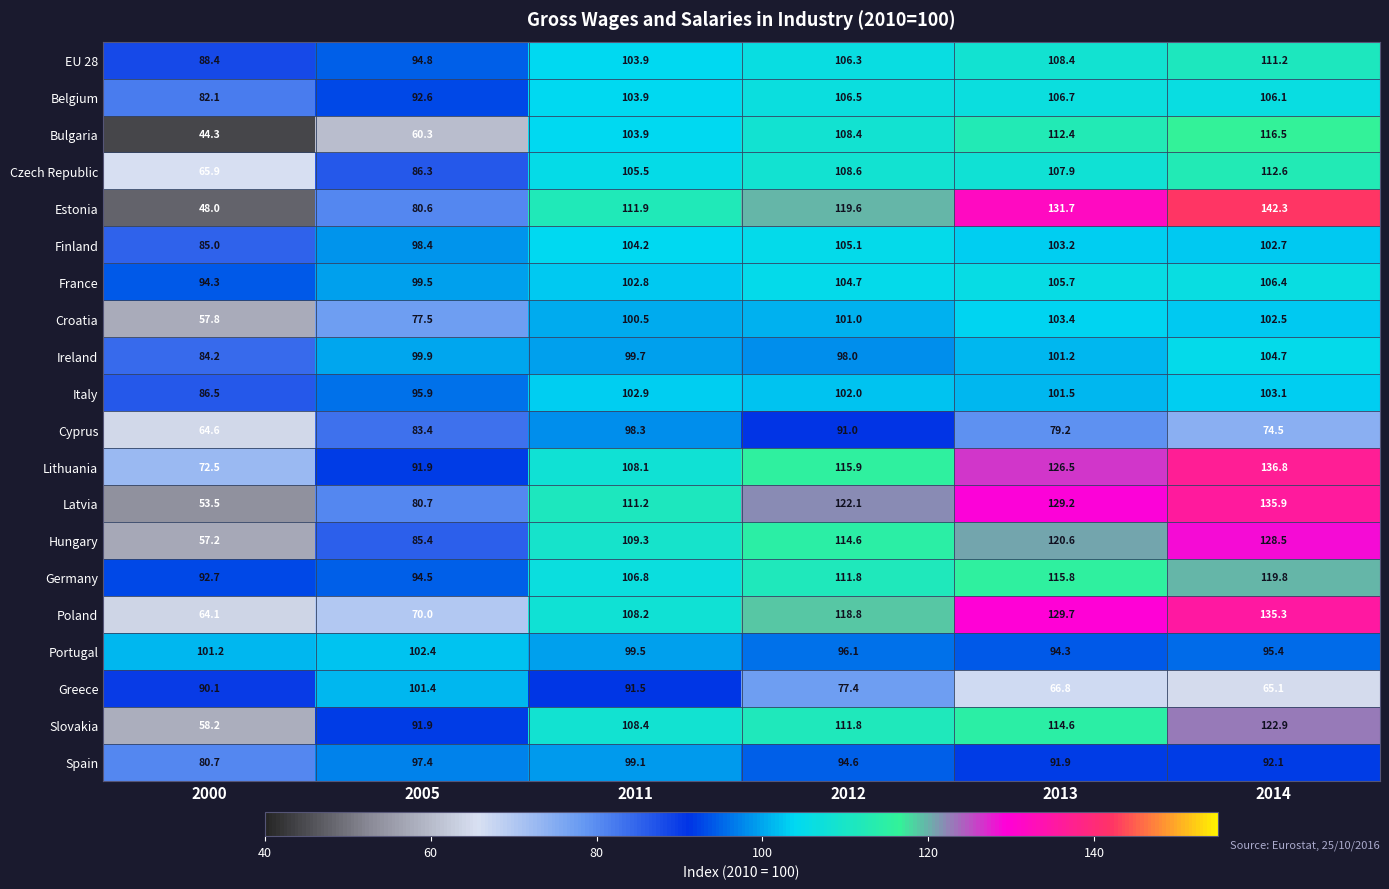

What is the greatest value displayed?

142.3